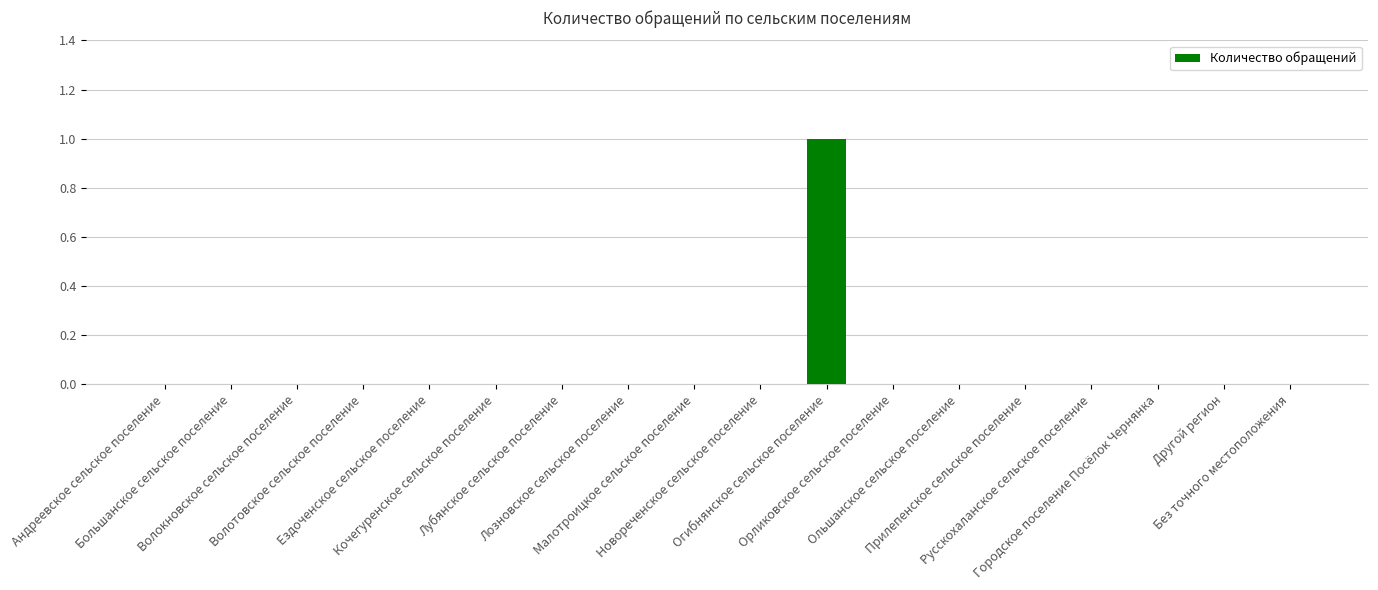

What is the greatest value displayed?

1